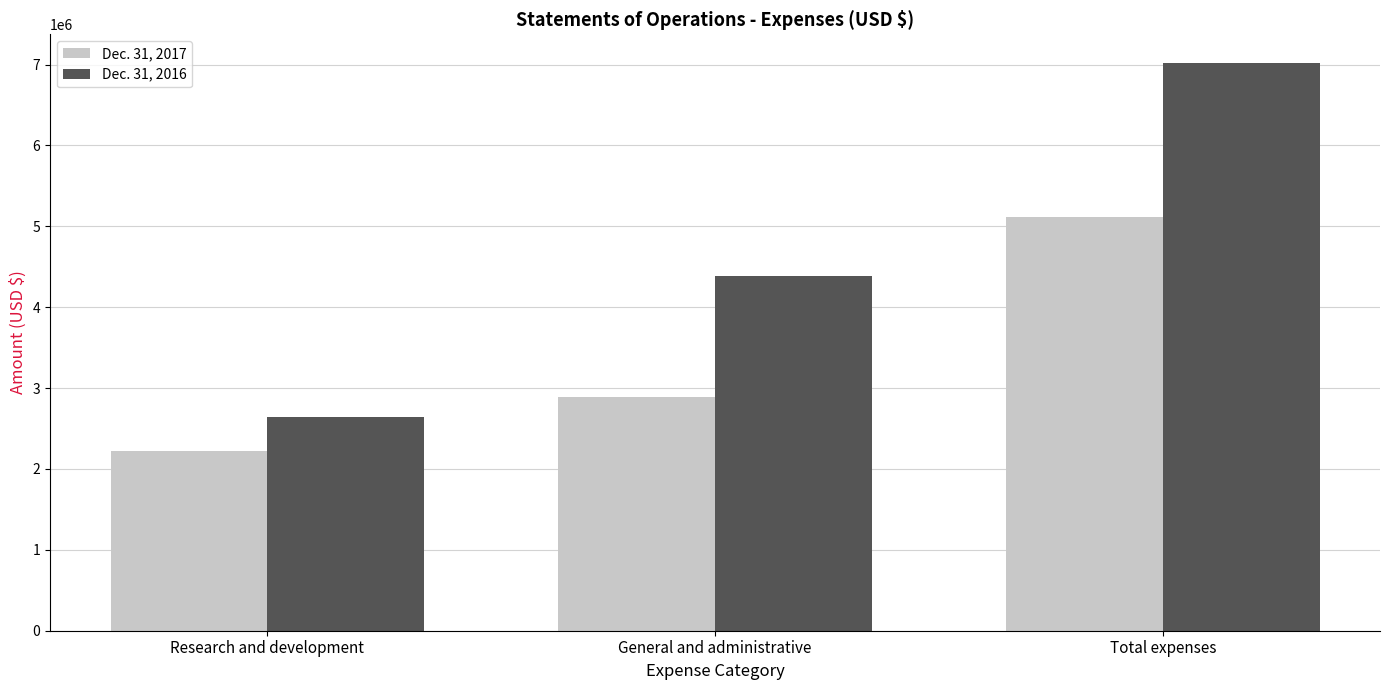

The Dec. 31, 2017 series shows 2891442 at General and administrative. True or false?

True